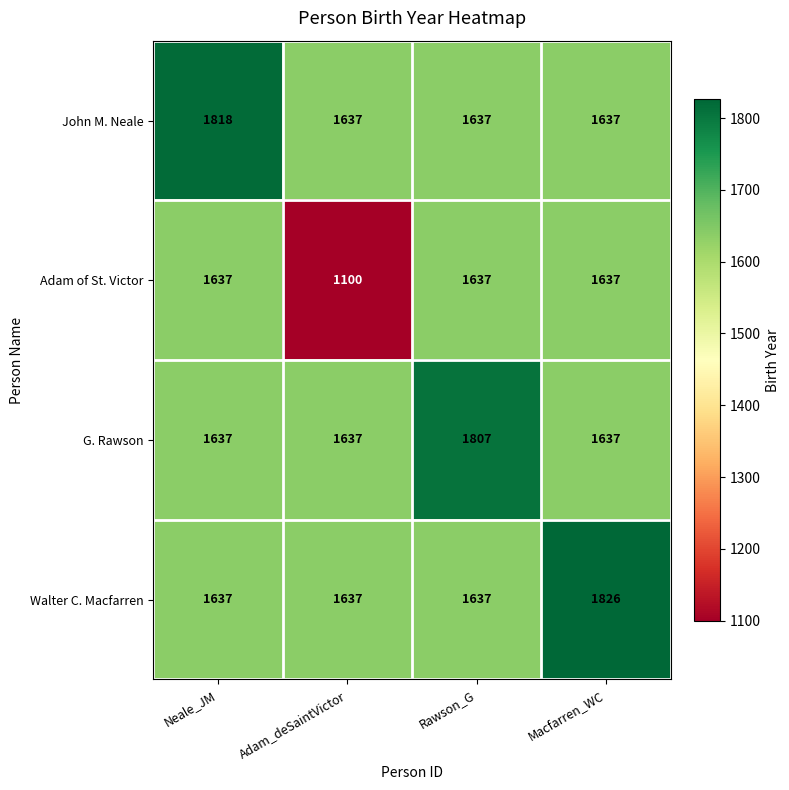

Is it true that G. Rawson equals 2784 at Neale_JM?

False